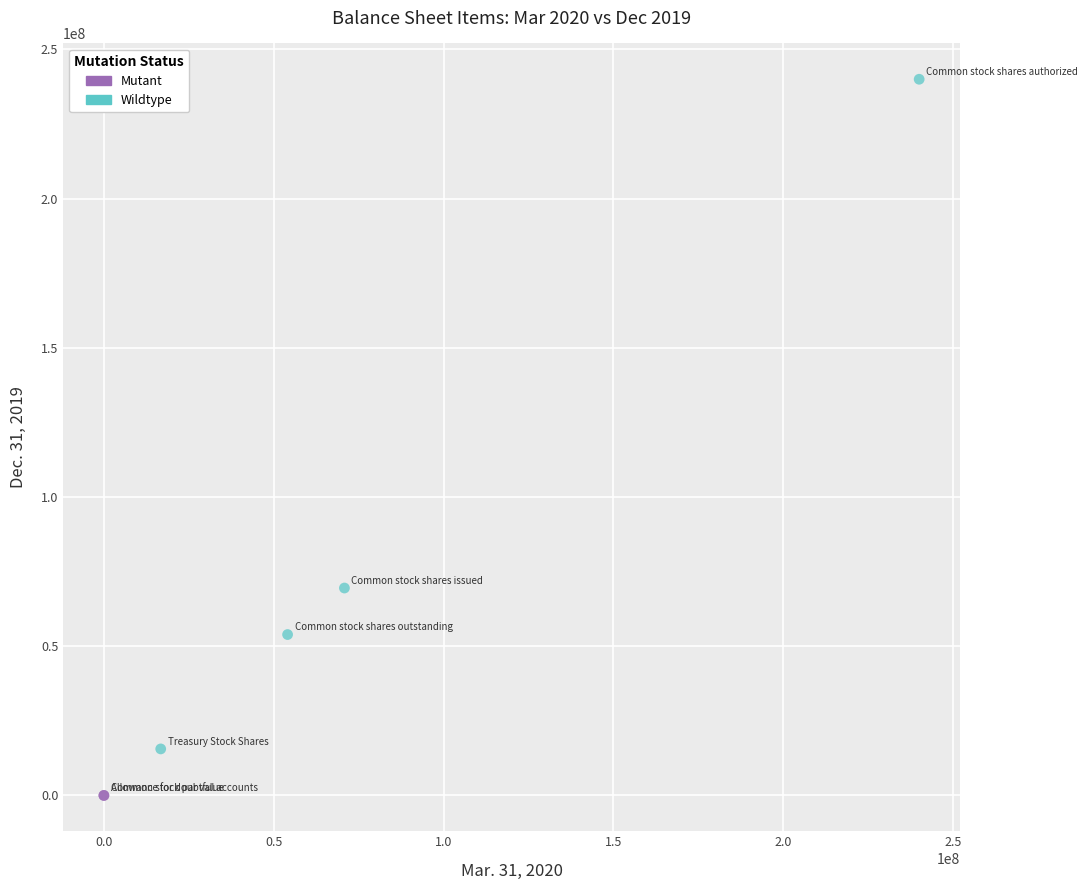

Which series has the largest Y range (max minus min)?

Wildtype